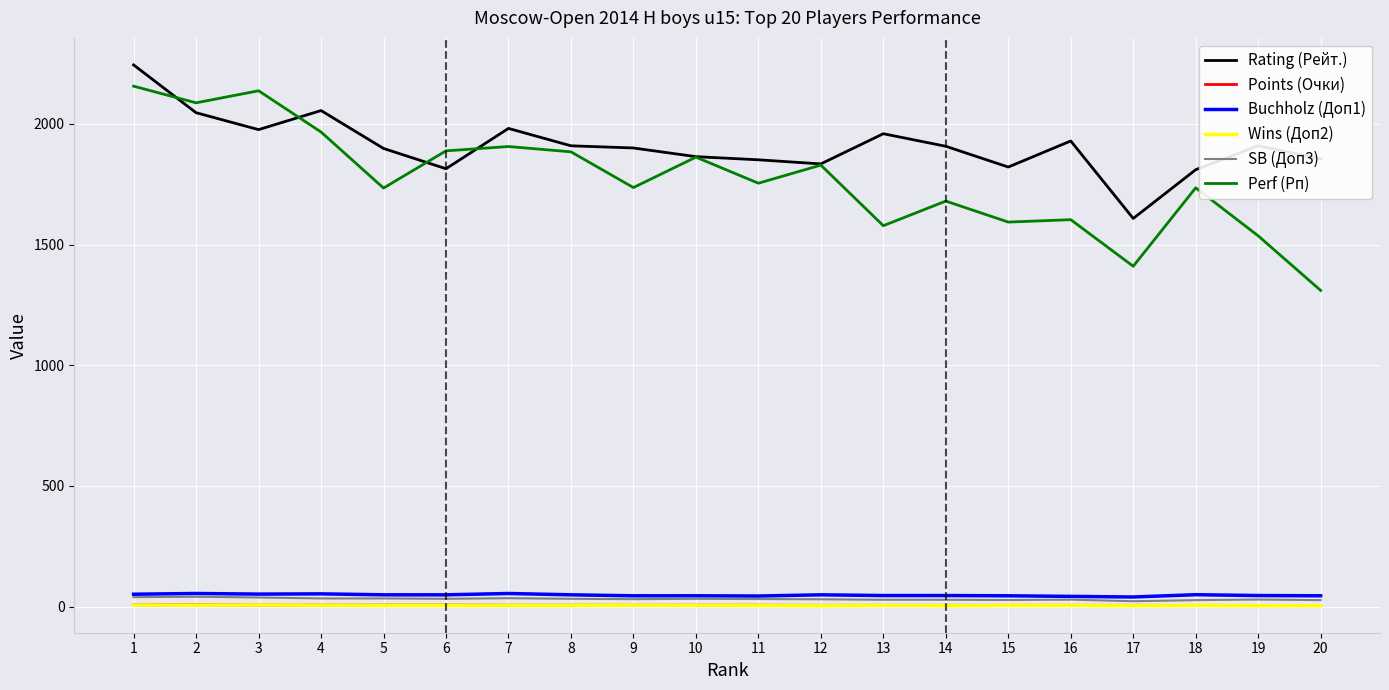

How many lines are shown in the chart?

6